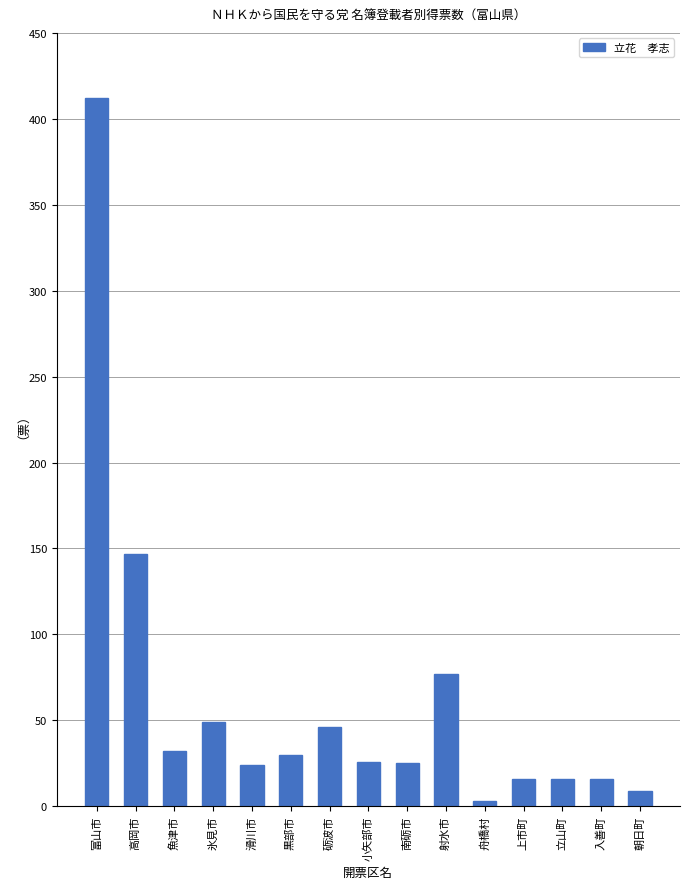

What is the label of the 2nd bar from the left?

高岡市